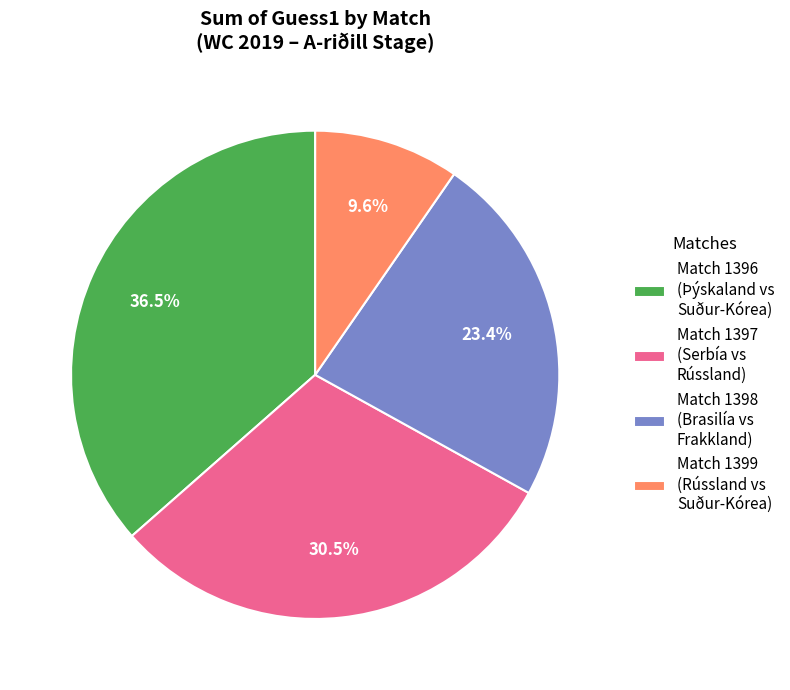

Is there a majority slice in this chart?

No